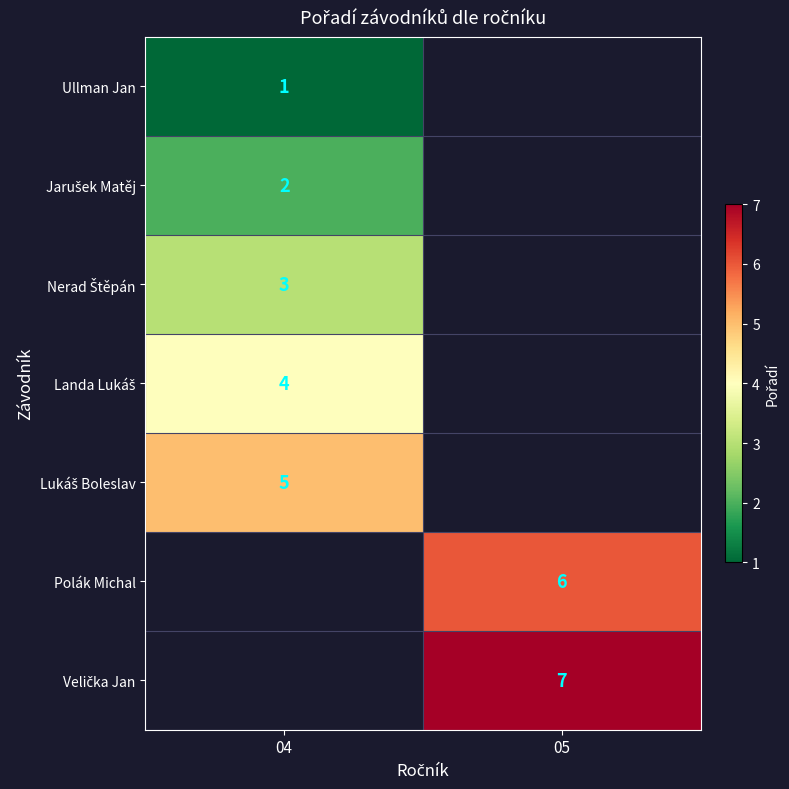

The Polák Michal series shows 10 at 05. True or false?

False